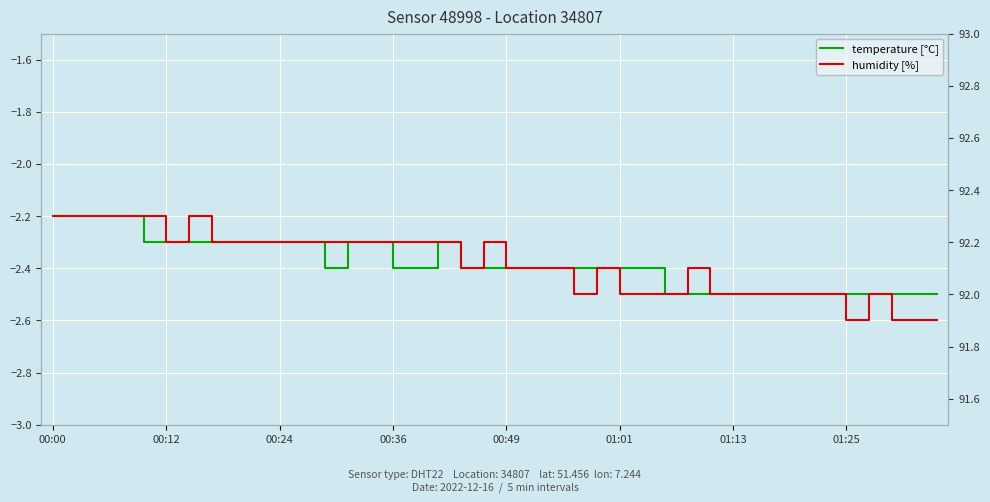

Rank the series by their maximum value, from lowest to highest.

temperature [°C], humidity [%]